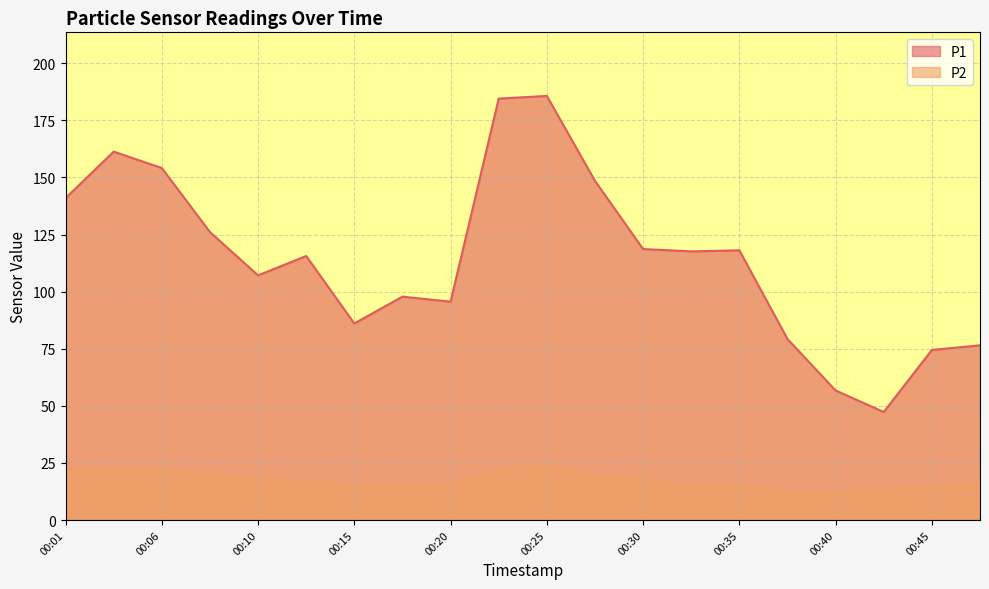

At which label does P2 reach its minimum?

00:40